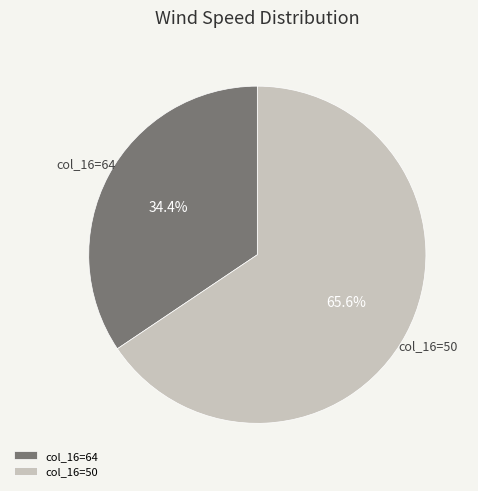

What percentage is NOT represented by col_16=50?

34.4%